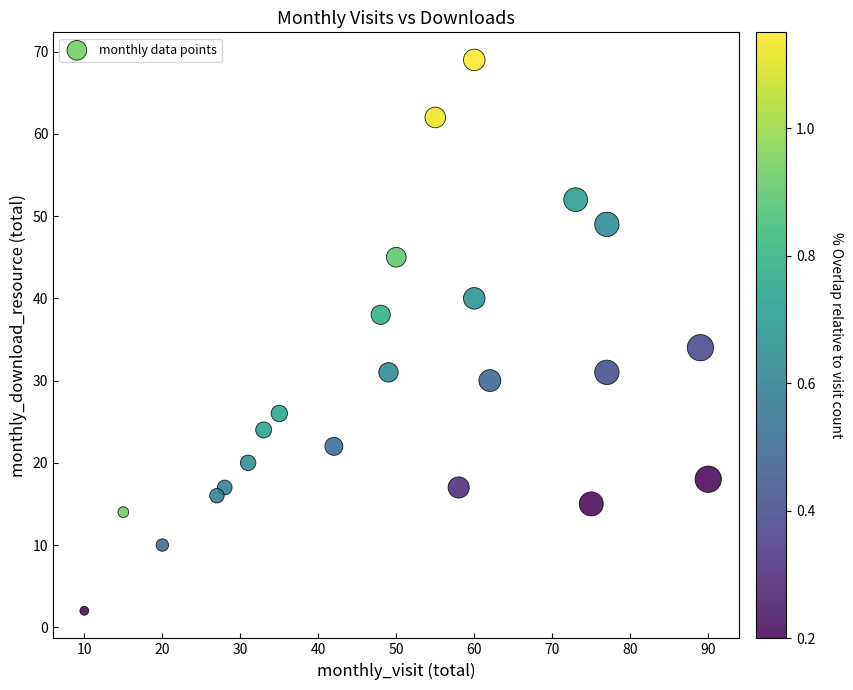

What Y value in the scatter plot is closest to 35?

34